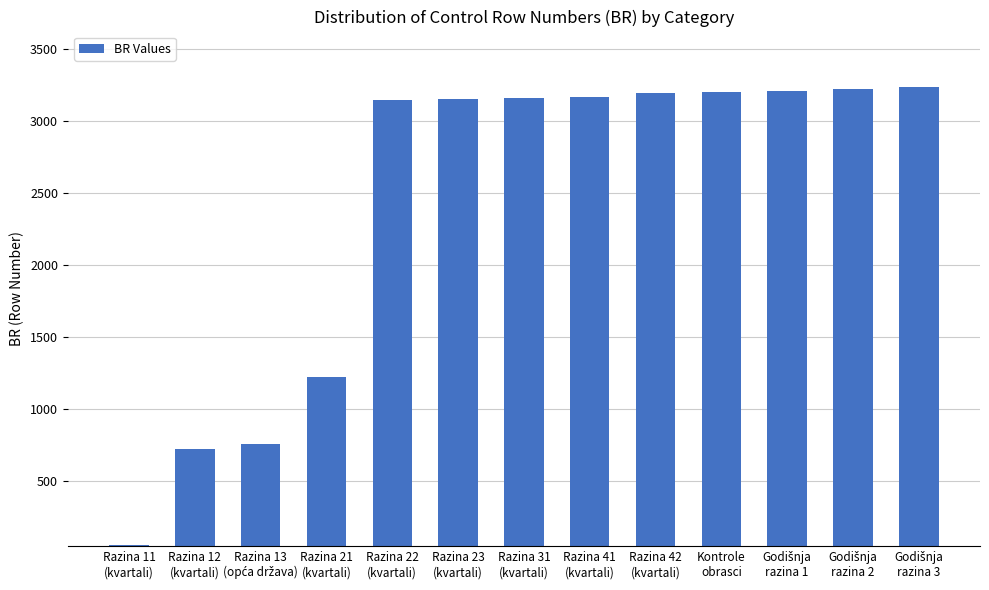

What is the difference between the maximum and minimum values?

3185